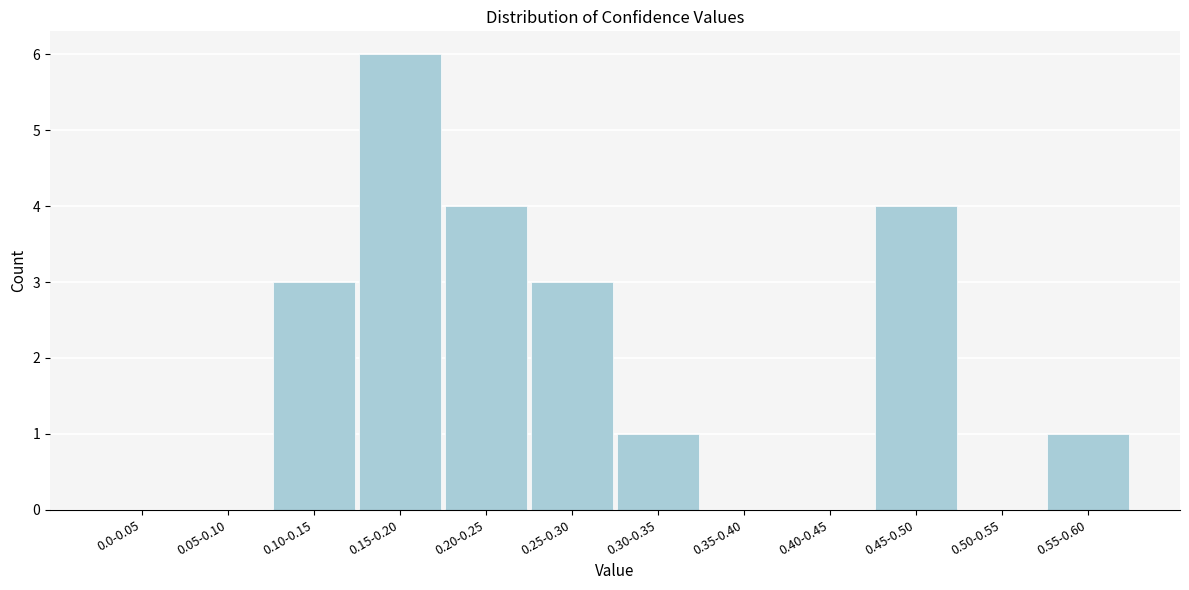

Reading right to left, transcribe all the data shown in this chart.

0.55-0.60=1	0.50-0.55=0	0.45-0.50=4	0.40-0.45=0	0.35-0.40=0	0.30-0.35=1	0.25-0.30=3	0.20-0.25=4	0.15-0.20=6	0.10-0.15=3	0.05-0.10=0	0.0-0.05=0